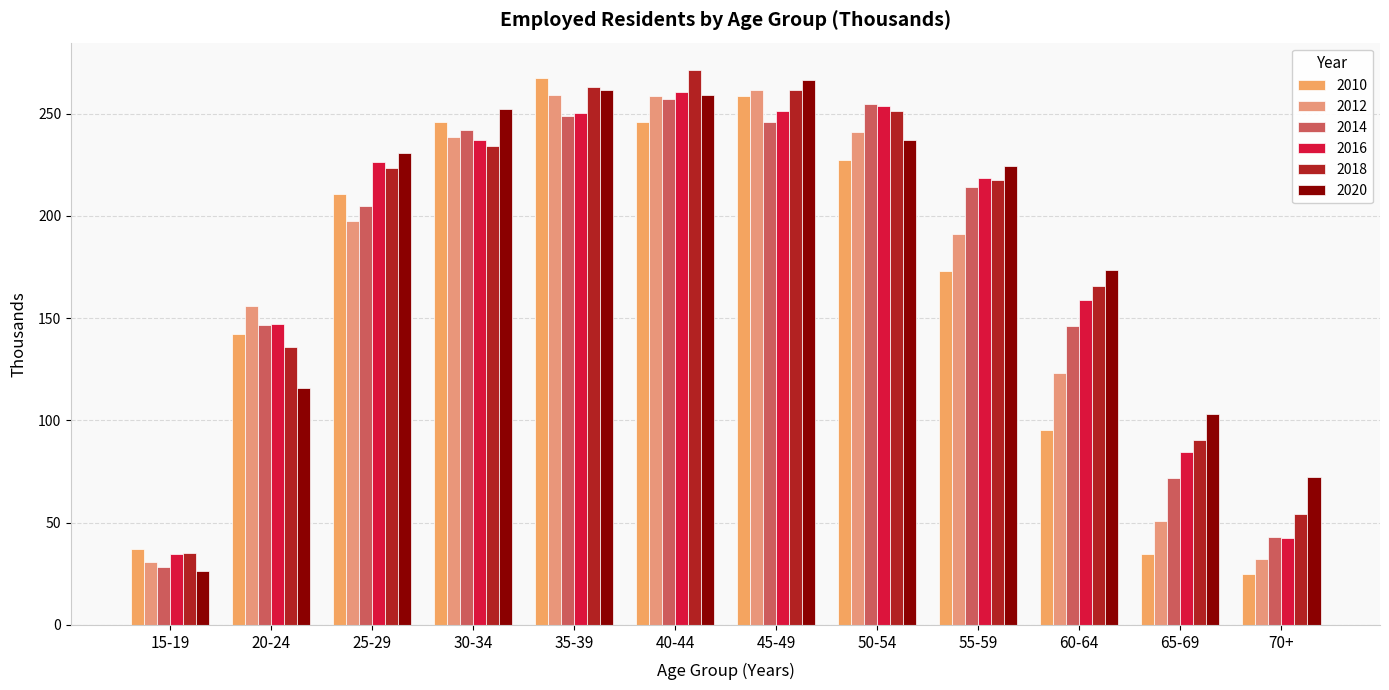

What is the label of the 7th bar from the left?

45-49